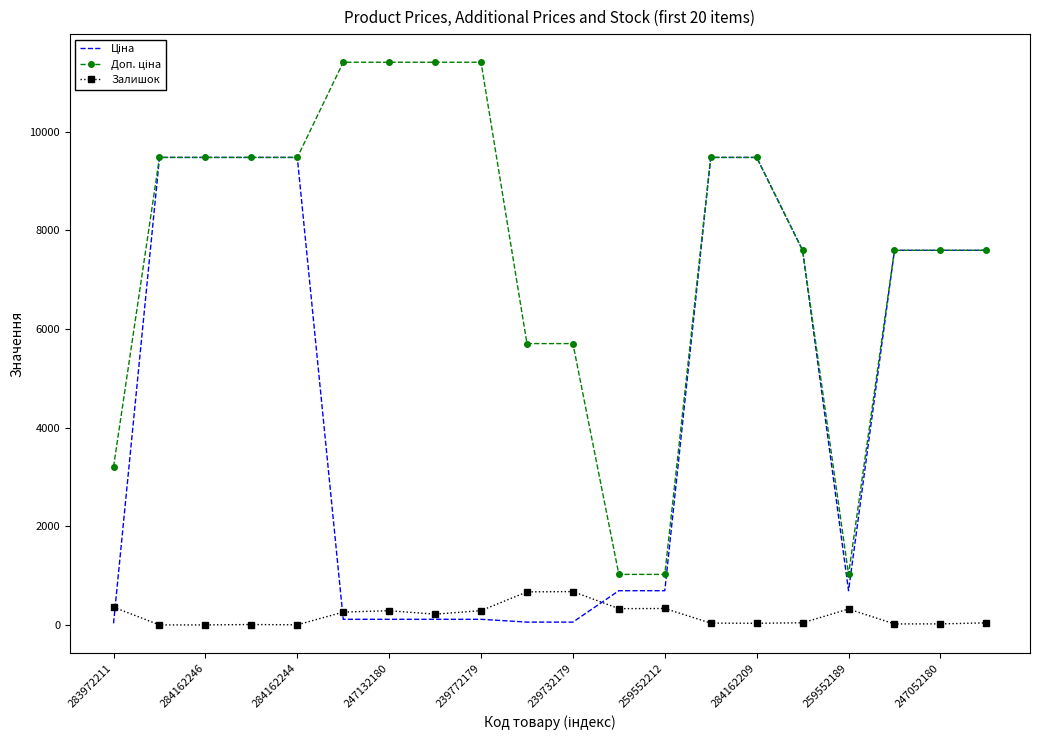

What is the greatest value displayed?

11410.0